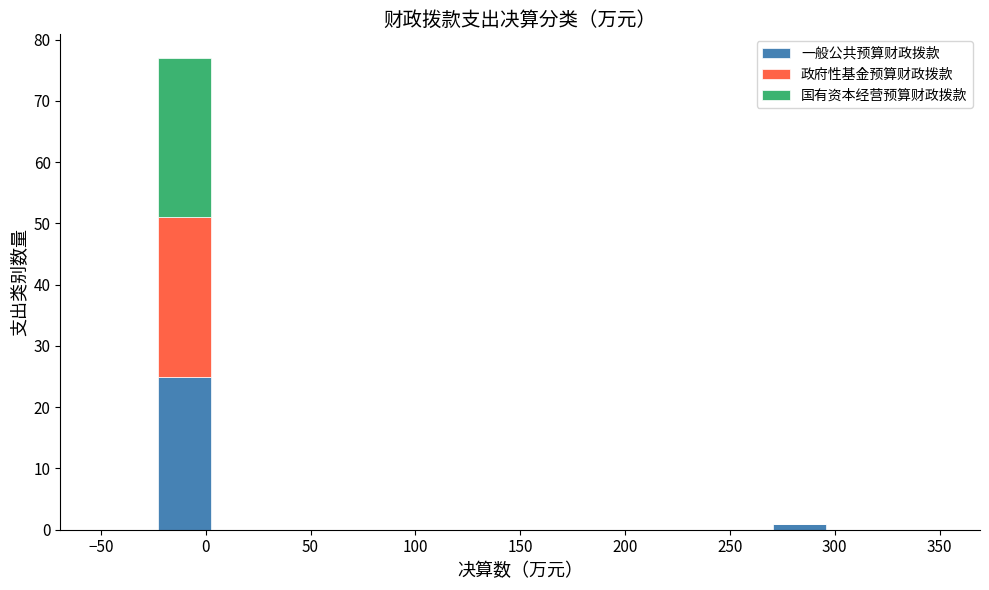

Reading left to right, list every stacked bar in this chart as the range it spans on the x-axis followed by its total height. Neither the bar edges nor the heights are printed on the chart, so give them approximately, as read against the axes.

-50 to -25: 0
-25 to 5: 77
5 to 30: 0
30 to 55: 0
55 to 85: 0
85 to 110: 0
110 to 135: 0
135 to 165: 0
165 to 190: 0
190 to 215: 0
215 to 245: 0
245 to 270: 0
270 to 295: 1
295 to 325: 0
325 to 350: 0